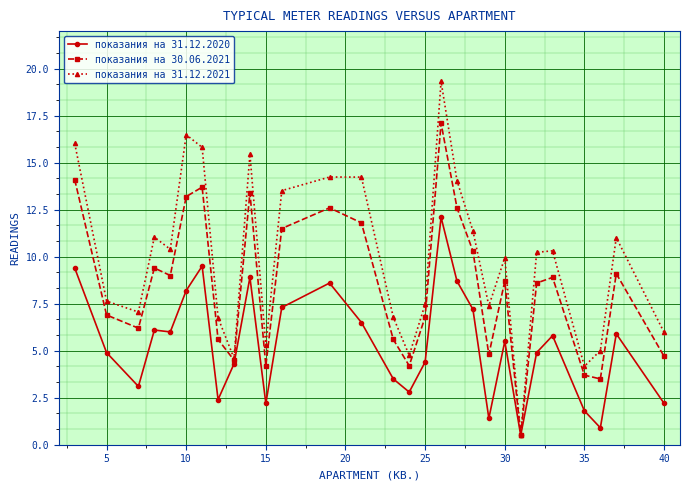

What is the sum of all показания на 31.12.2021 values?

286.9